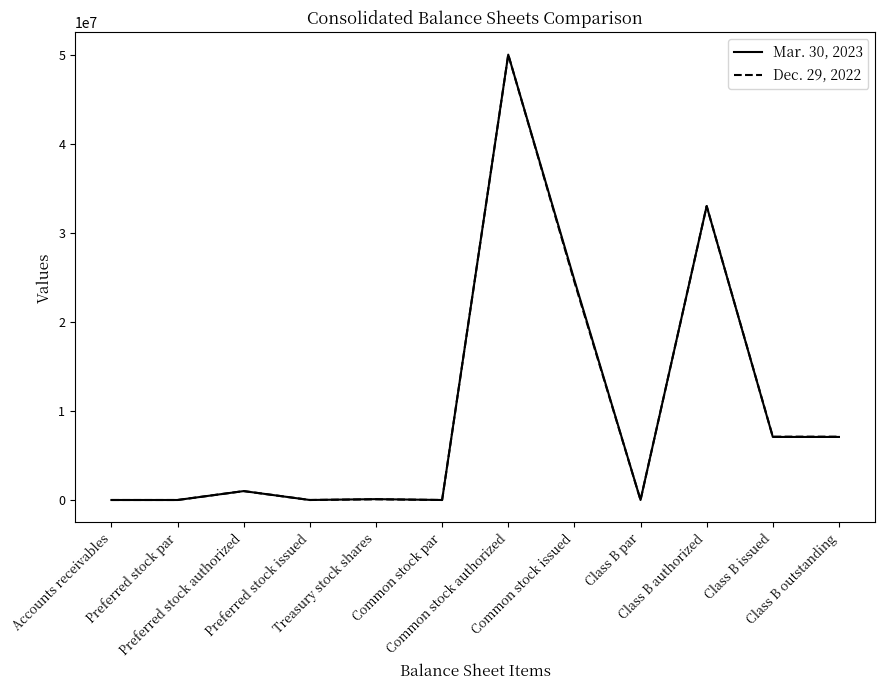

What is the maximum value shown in the chart?

50000000